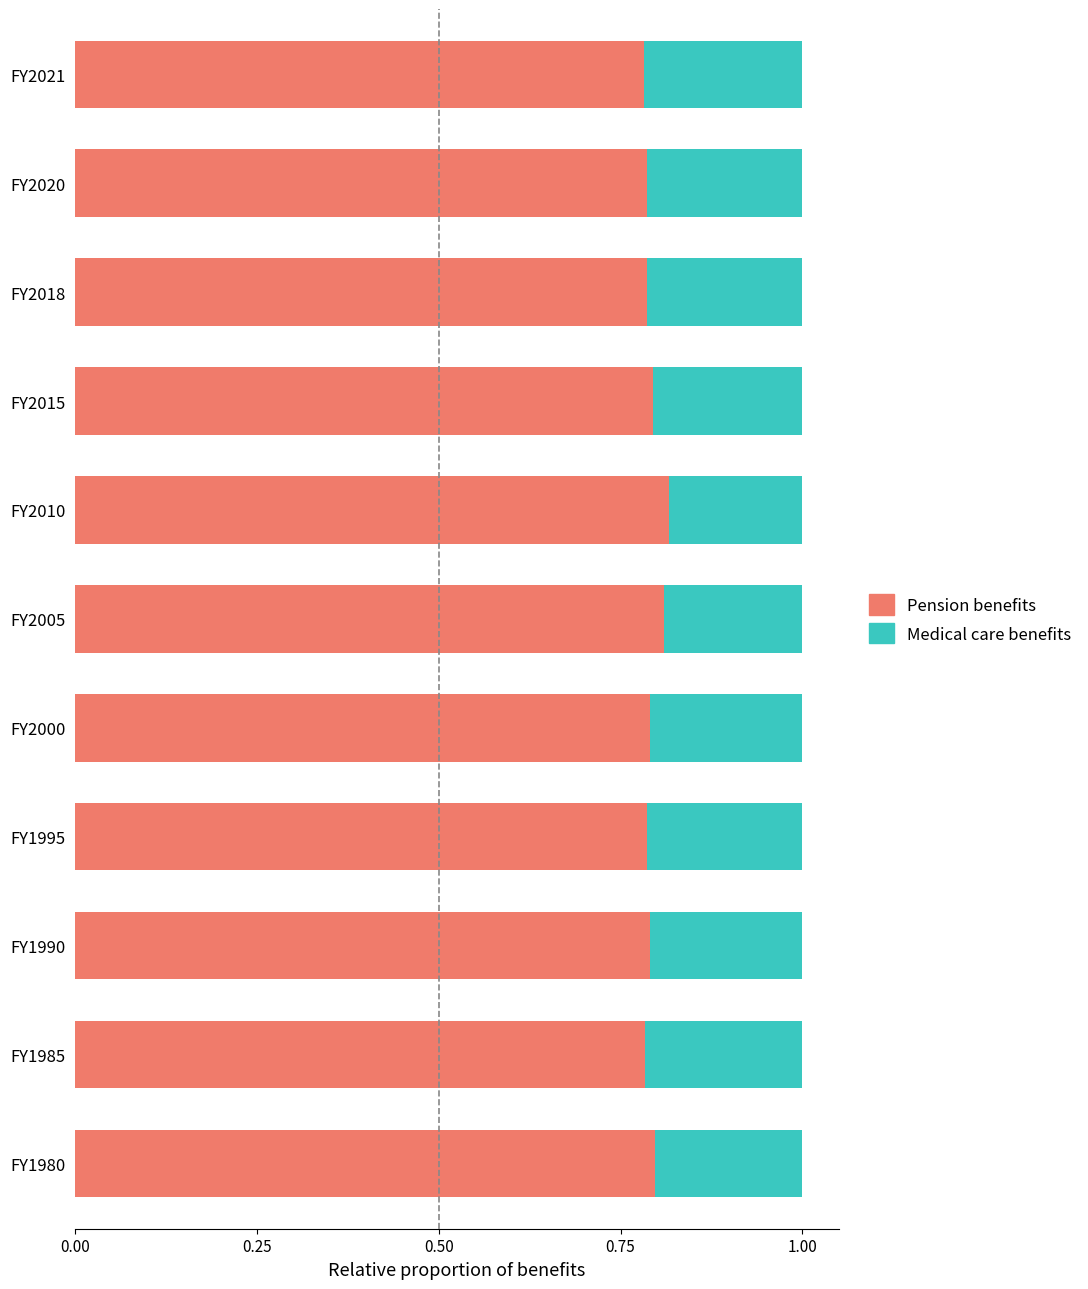

How many Pension benefits values are between 0 and 1?

11